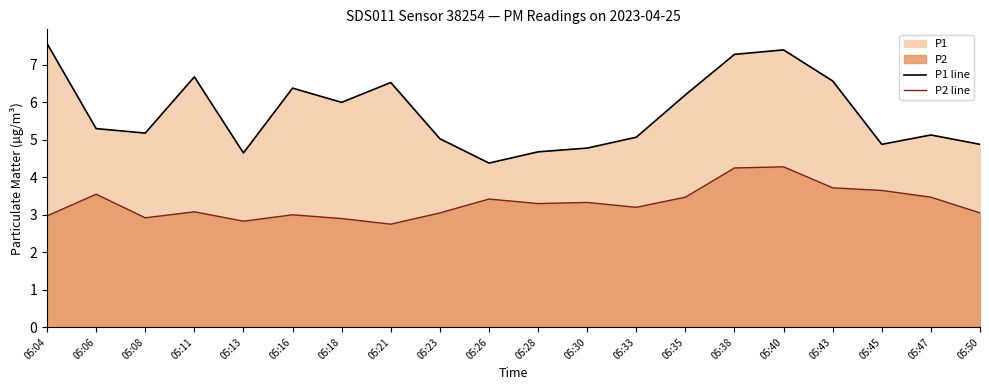

At which category does P2 line reach its first local peak?

05:06